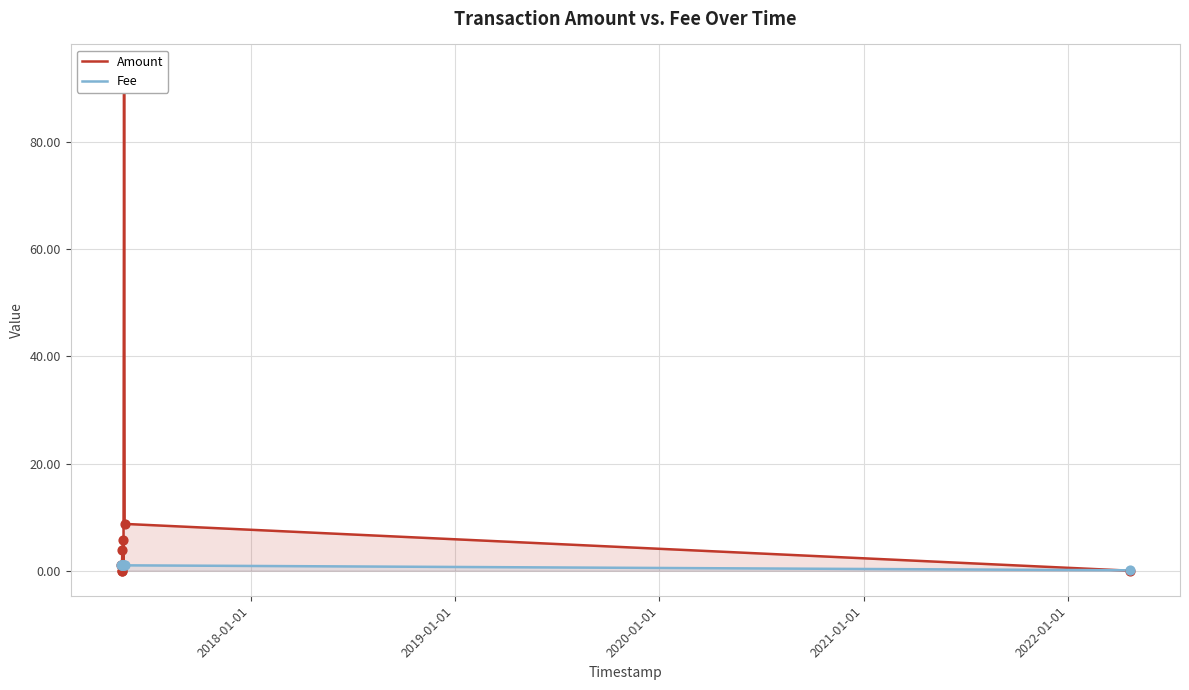

Which series contains the lowest Y value?

Amount